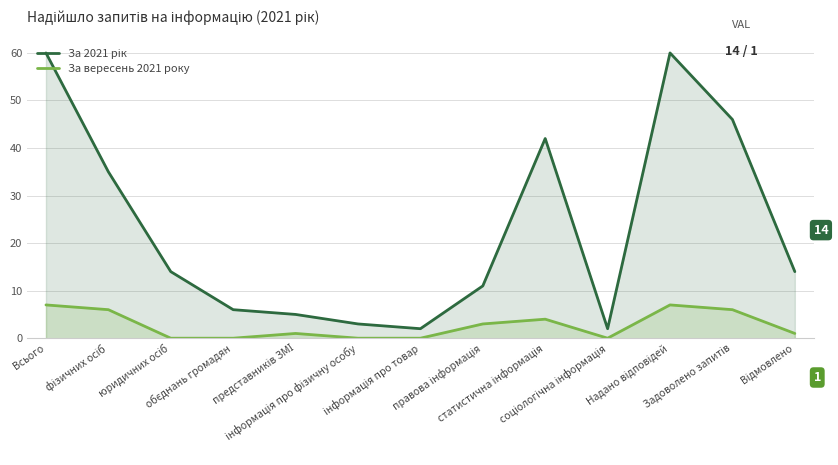

True or false: За вересень 2021 року has a value of 4 at Надано відповідей.

False